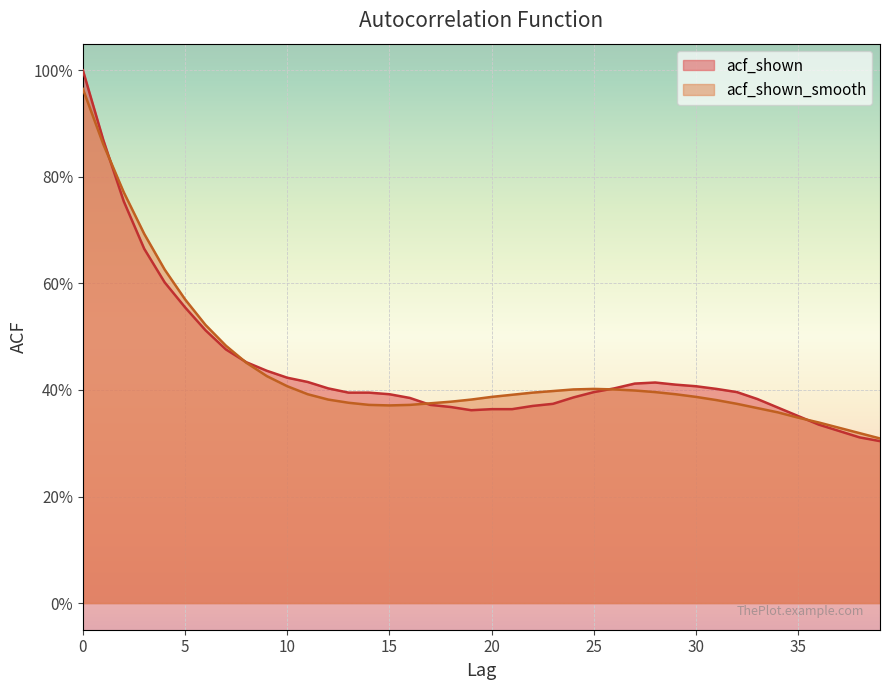

Reading right to left, extract all data points from this chart.

acf_shown: 0.3	0.3	0.3	0.3	0.4	0.4	0.4	0.4	0.4	0.4	0.4	0.4	0.4	0.4	0.4	0.4	0.4	0.4	0.4	0.4	0.4	0.4	0.4	0.4	0.4	0.4	0.4	0.4	0.4	0.4	0.4	0.5	0.5	0.5	0.6	0.6	0.7	0.8	0.9	1.0
acf_shown_smooth: 0.3	0.3	0.3	0.3	0.3	0.4	0.4	0.4	0.4	0.4	0.4	0.4	0.4	0.4	0.4	0.4	0.4	0.4	0.4	0.4	0.4	0.4	0.4	0.4	0.4	0.4	0.4	0.4	0.4	0.4	0.4	0.5	0.5	0.5	0.6	0.6	0.7	0.8	0.9	1.0